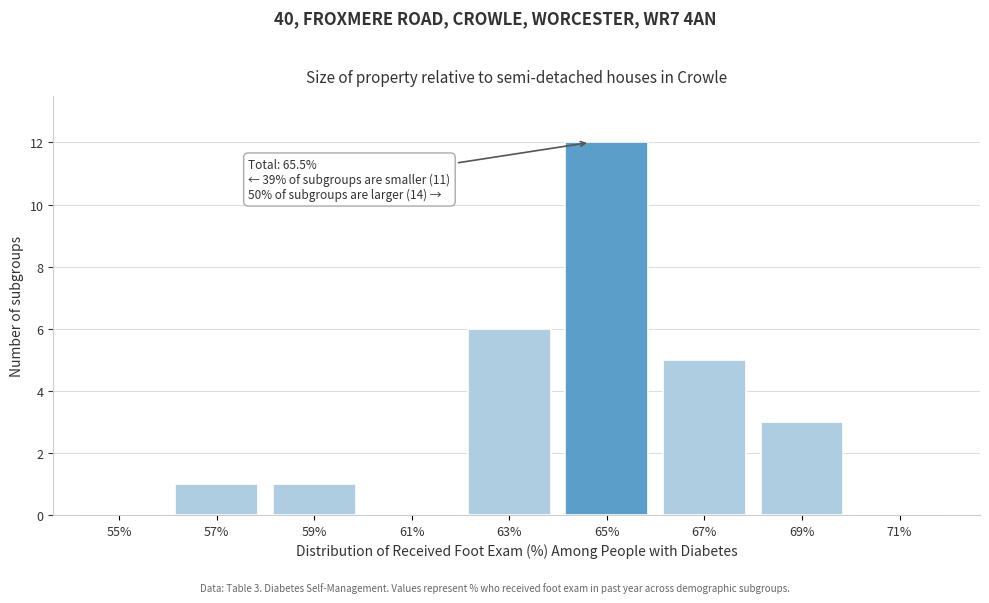

Reading left to right, extract all data points from this chart.

55%=0	57%=1	59%=1	61%=0	63%=6	65%=12	67%=5	69%=3	71%=0